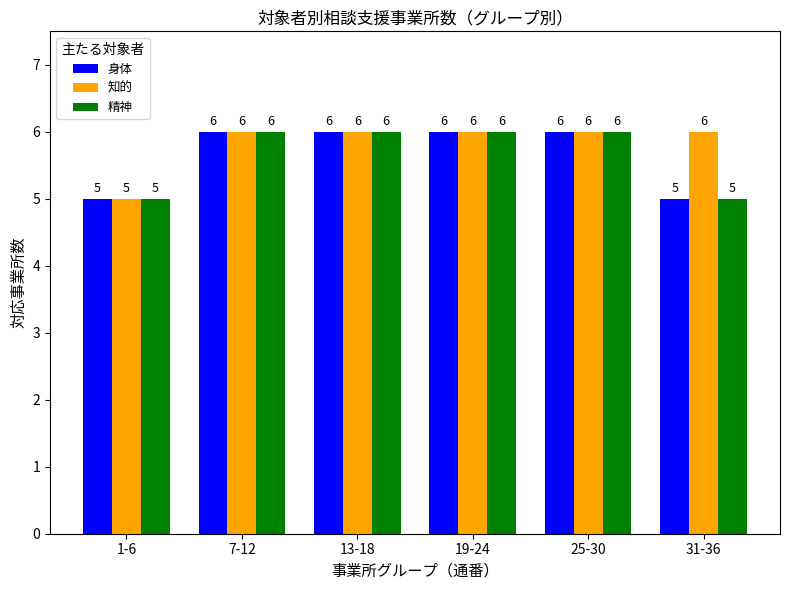

What is the label of the 1st bar from the right?

31-36